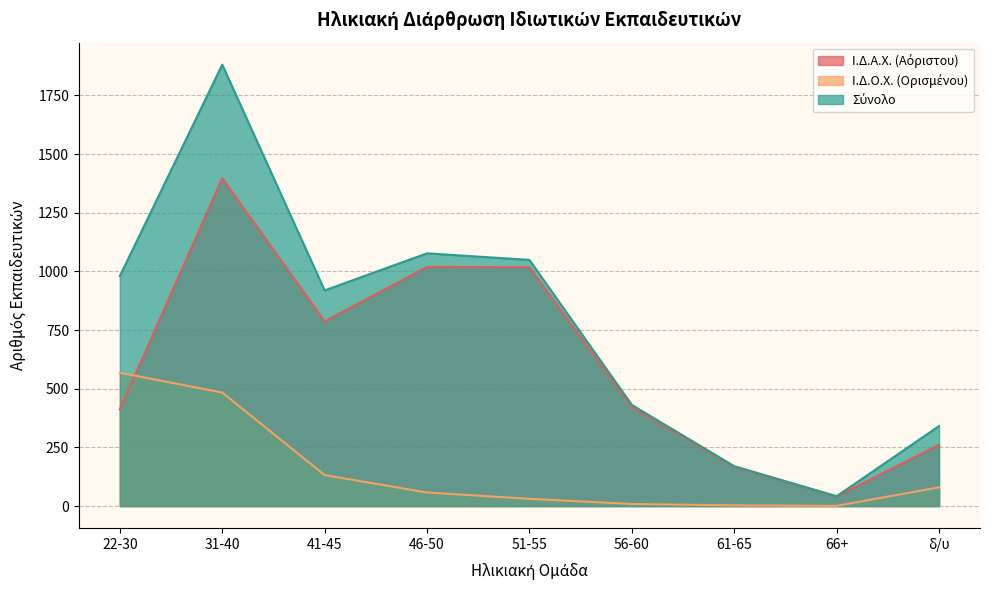

Count the number of categories in the chart.

9